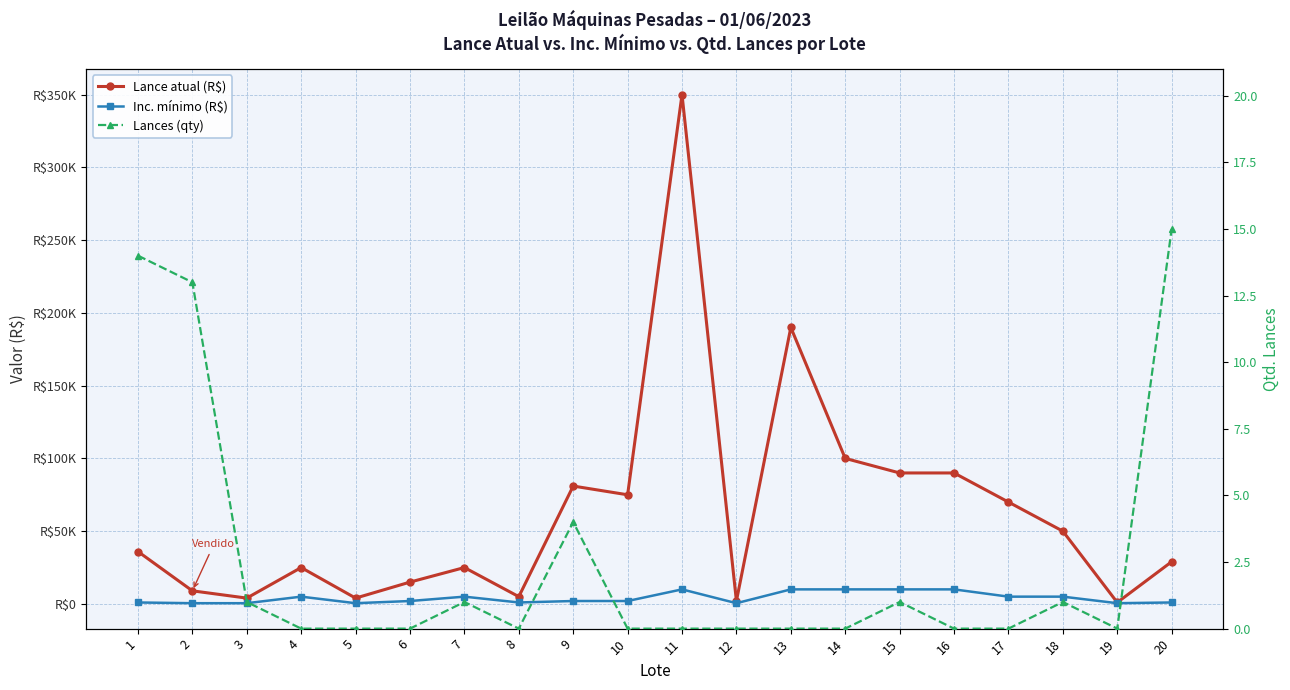

Does the chart display data point markers on the line(s)?

Yes